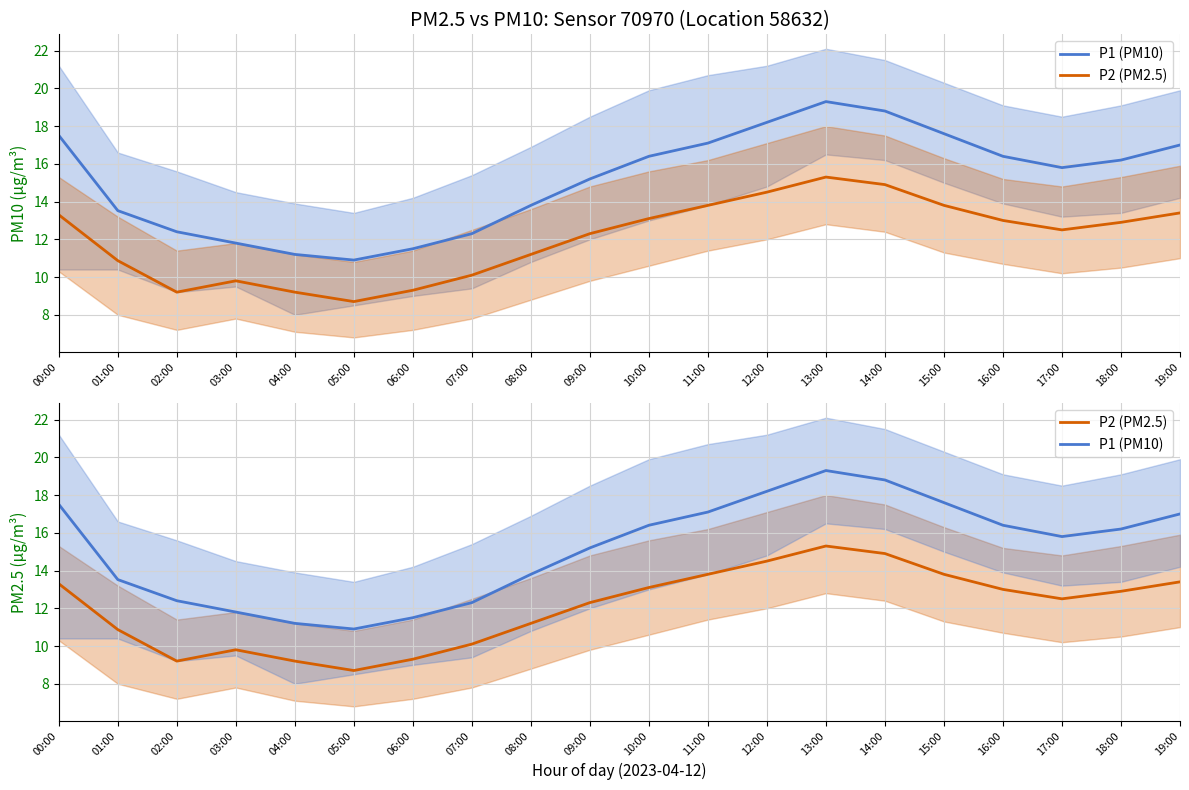

Read the P1 (PM10) value at 04:00.

11.2